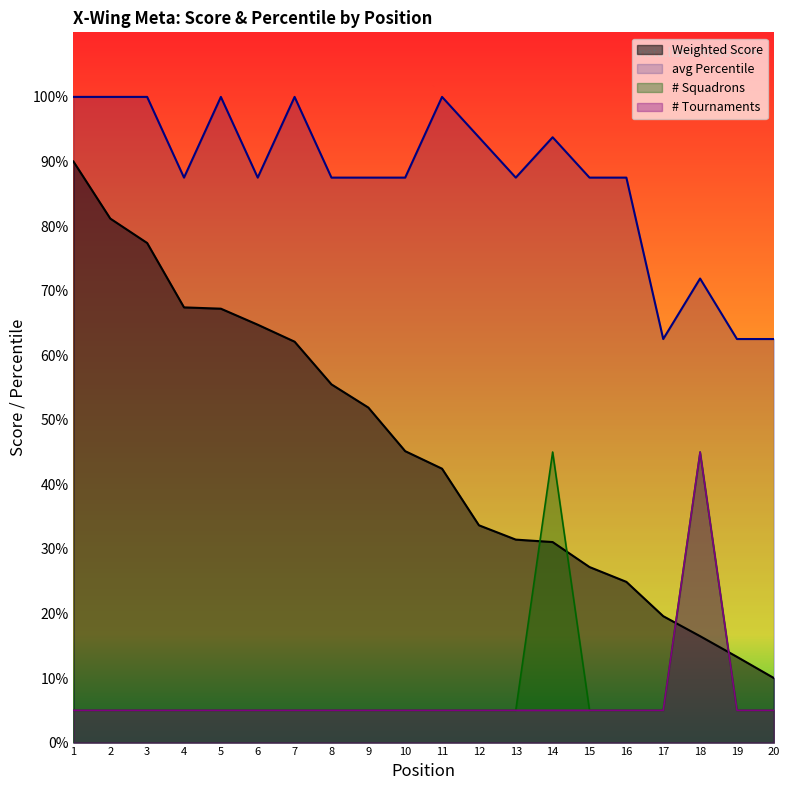

Reading right to left, list all the values displayed in this chart.

Weighted Score: 10.0	13.3	16.5	19.6	24.9	27.2	31.1	31.4	33.7	42.4	45.1	51.9	55.5	62.1	64.7	67.2	67.4	77.4	81.2	90.0
avg Percentile: 62.5	62.5	71.9	62.5	87.5	87.5	93.8	87.5	93.8	100.0	87.5	87.5	87.5	100.0	87.5	100.0	87.5	100.0	100.0	100.0
# Squadrons: 5.0	5.0	45.0	5.0	5.0	5.0	45.0	5.0	5.0	5.0	5.0	5.0	5.0	5.0	5.0	5.0	5.0	5.0	5.0	5.0
# Tournaments: 5.0	5.0	45.0	5.0	5.0	5.0	5.0	5.0	5.0	5.0	5.0	5.0	5.0	5.0	5.0	5.0	5.0	5.0	5.0	5.0